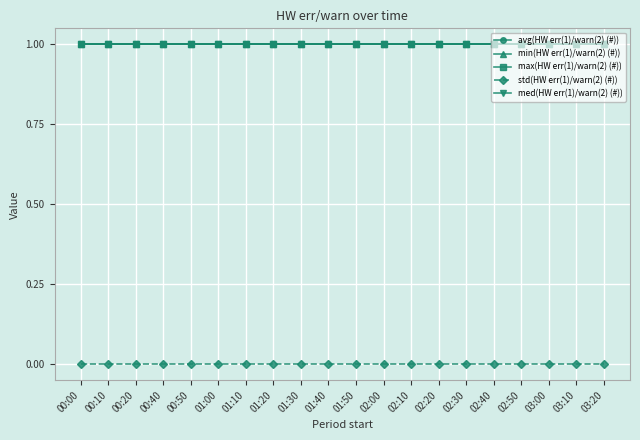

True or false: avg(HW err(1)/warn(2) (#)) and min(HW err(1)/warn(2) (#)) cross at least once.

False